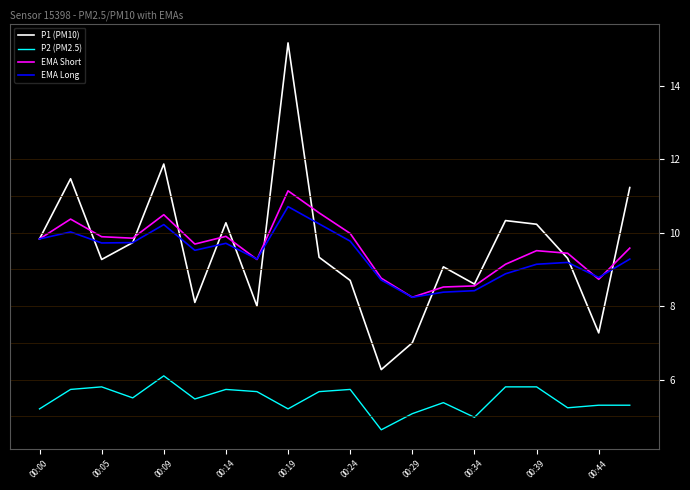

True or false: P1 (PM10) and P2 (PM2.5) intersect in this chart.

False